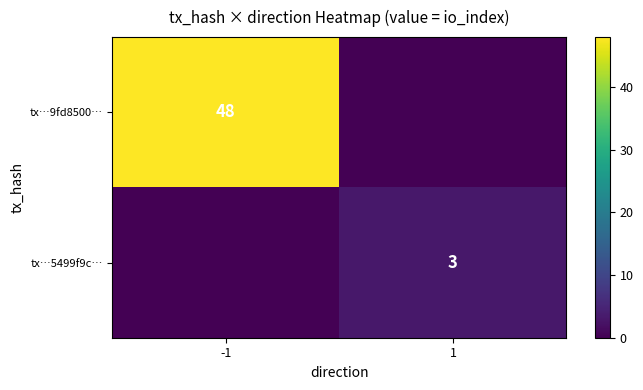

The tx…5499f9c… series shows 0 at -1. True or false?

True